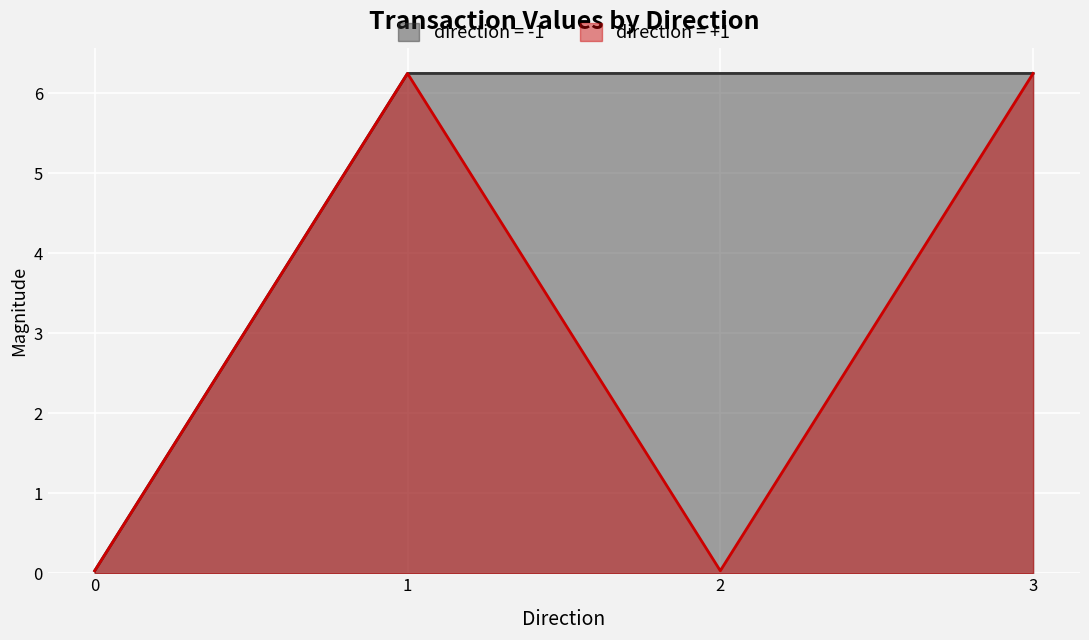

Reading left to right, transcribe all the data shown in this chart.

direction=-1 line: 0=0.0	1=6.2	2=6.2	3=6.2
direction=+1 line: 0=0.0	1=6.2	2=0.0	3=6.2